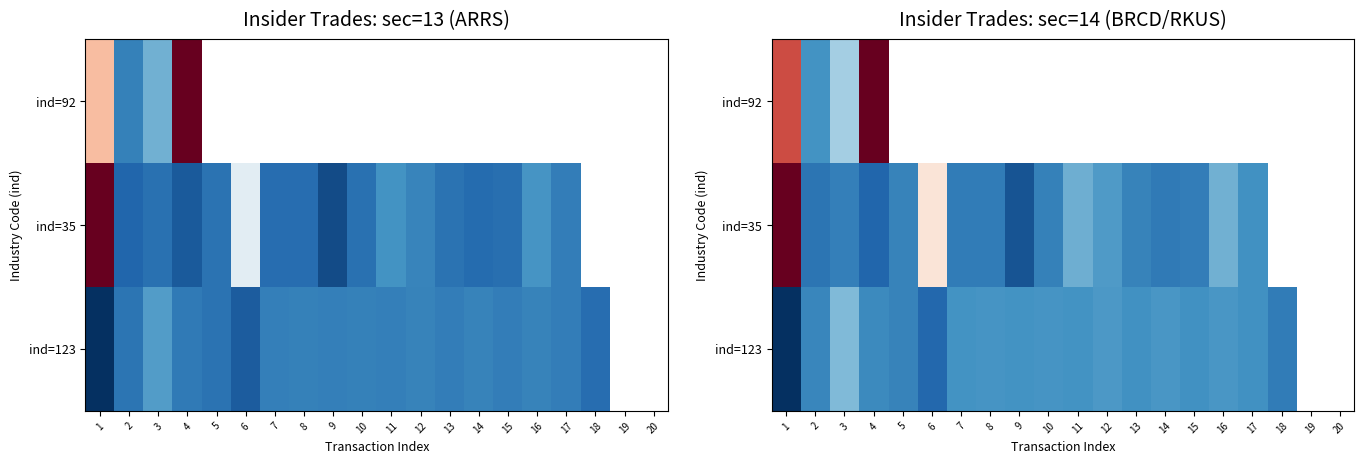

Which category has the lowest value across all series?

1